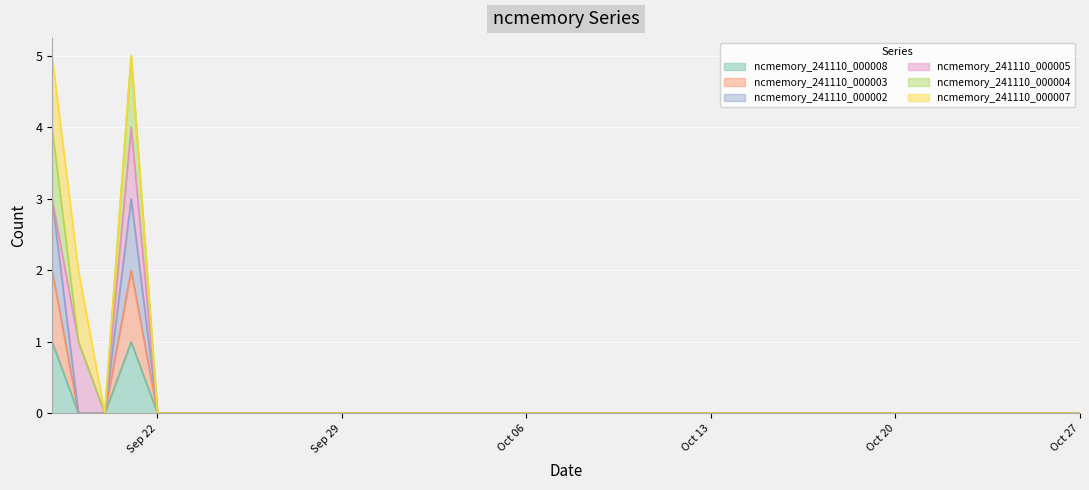

Which category has the highest value in the ncmemory_241110_000004 series?

2020-09-21